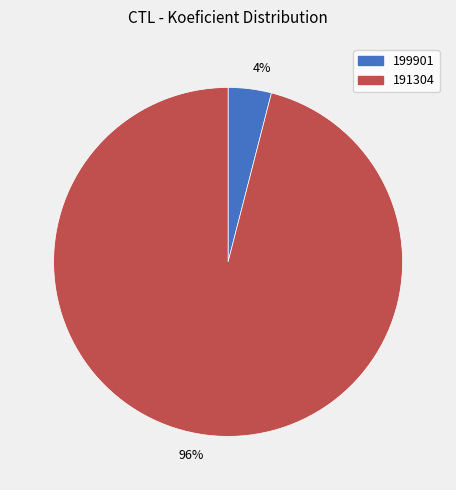

Is the sum of 191304 and 199901 greater than half?

Yes